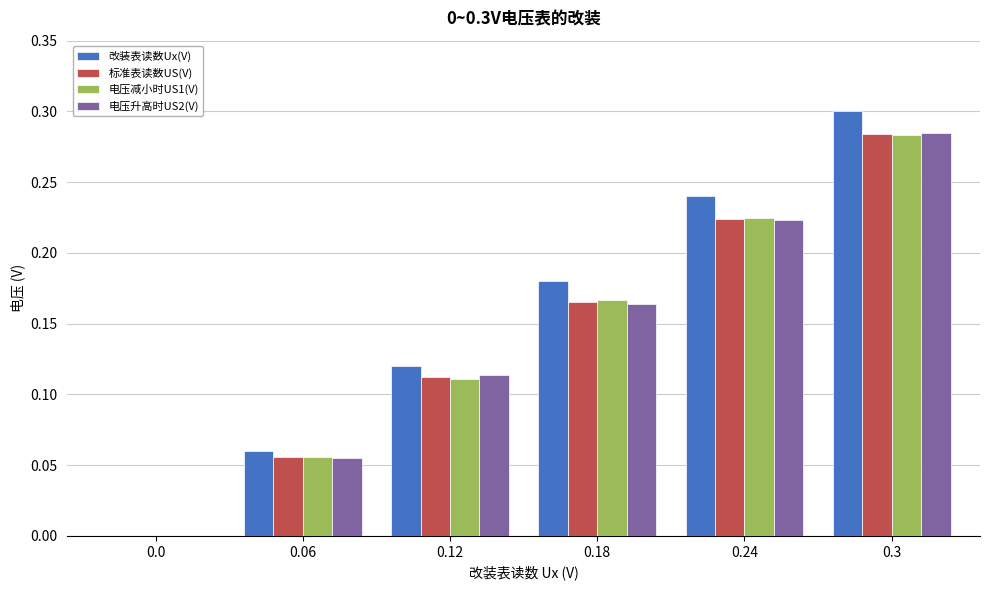

What is the total value across all series at 0.18?

0.7